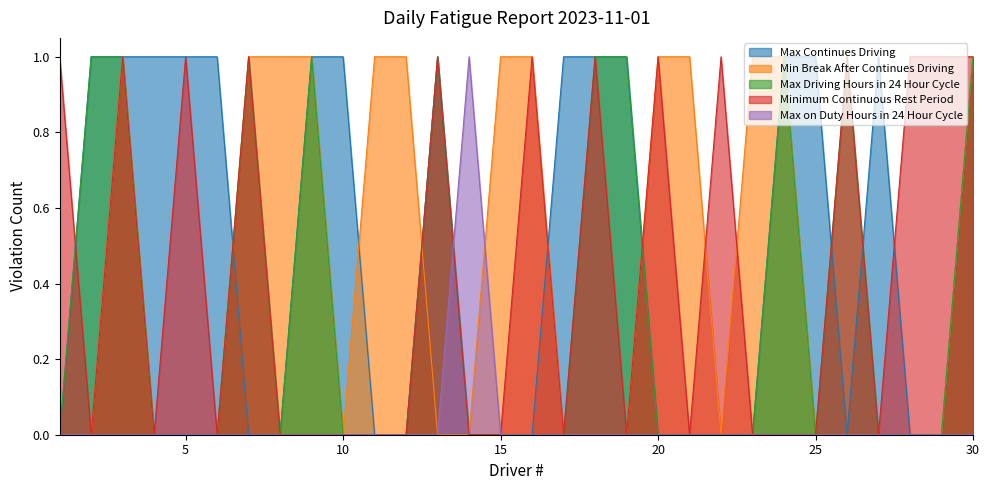

The Max on Duty Hours in 24 Hour Cycle series shows 0 at 6. True or false?

False